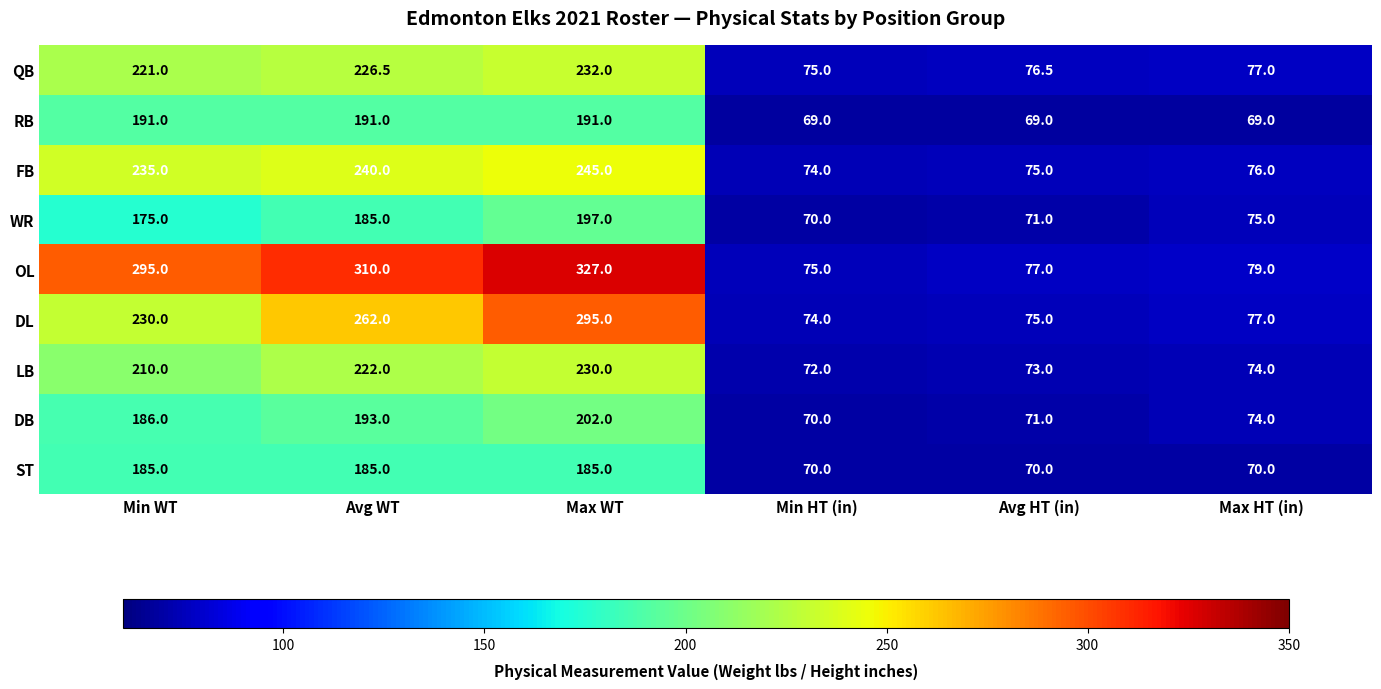

At which category is the sum across all series the highest?

Max WT